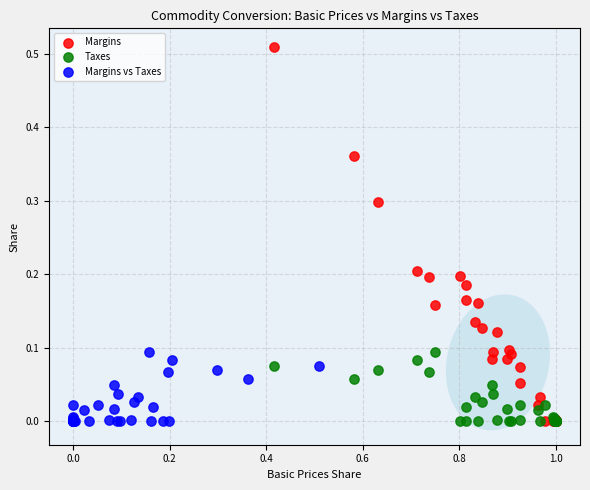

Which series contains the highest Y value?

Margins